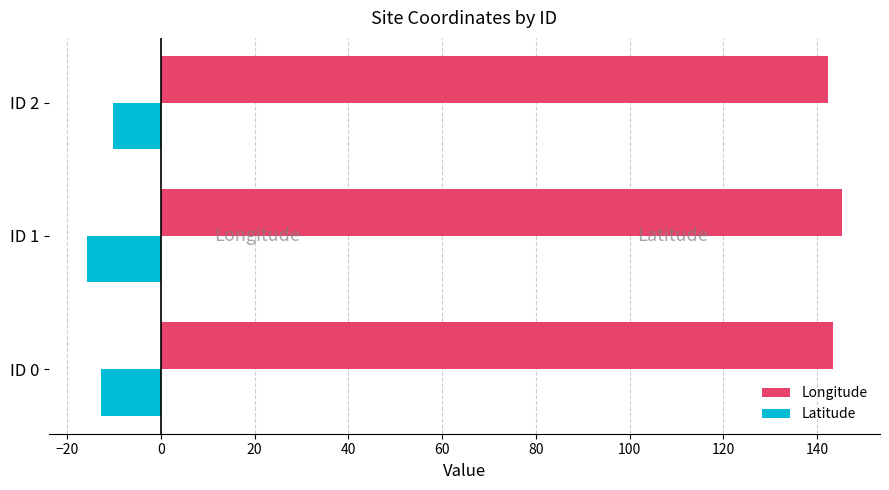

What is the difference between the maximum and minimum values in the Latitude series?

5.6